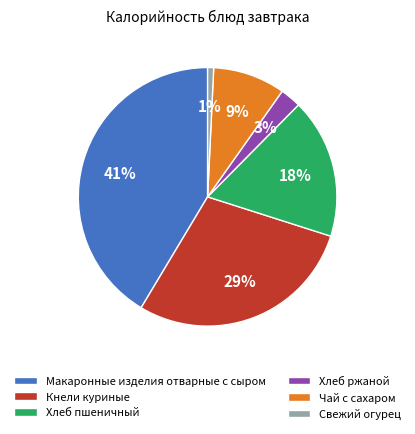

Does Макаронные изделия отварные с сыром account for over 50% of the chart?

No